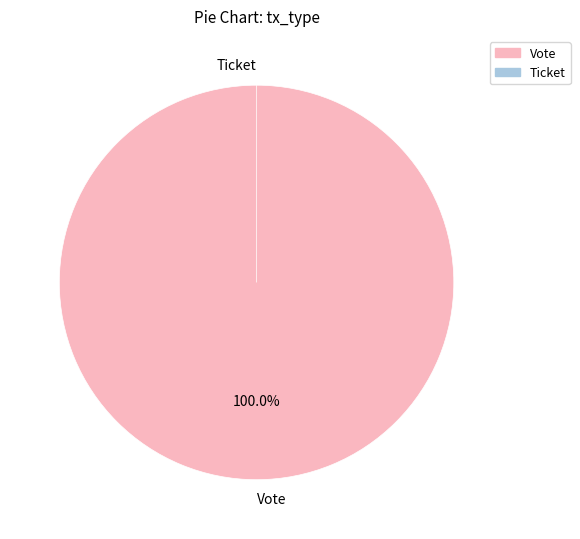

To the nearest percent, what percentage of the pie is Vote?

100%